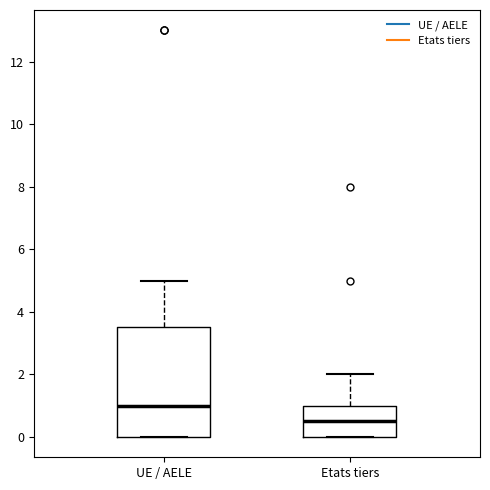

Which box's median line is the lowest?

Etats tiers